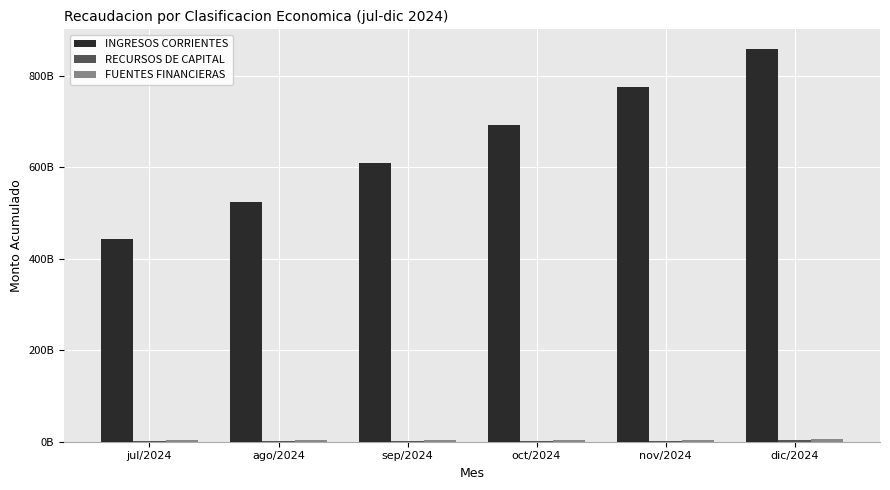

What is the spread (max minus min) of values at oct/2024?

691052996850.4